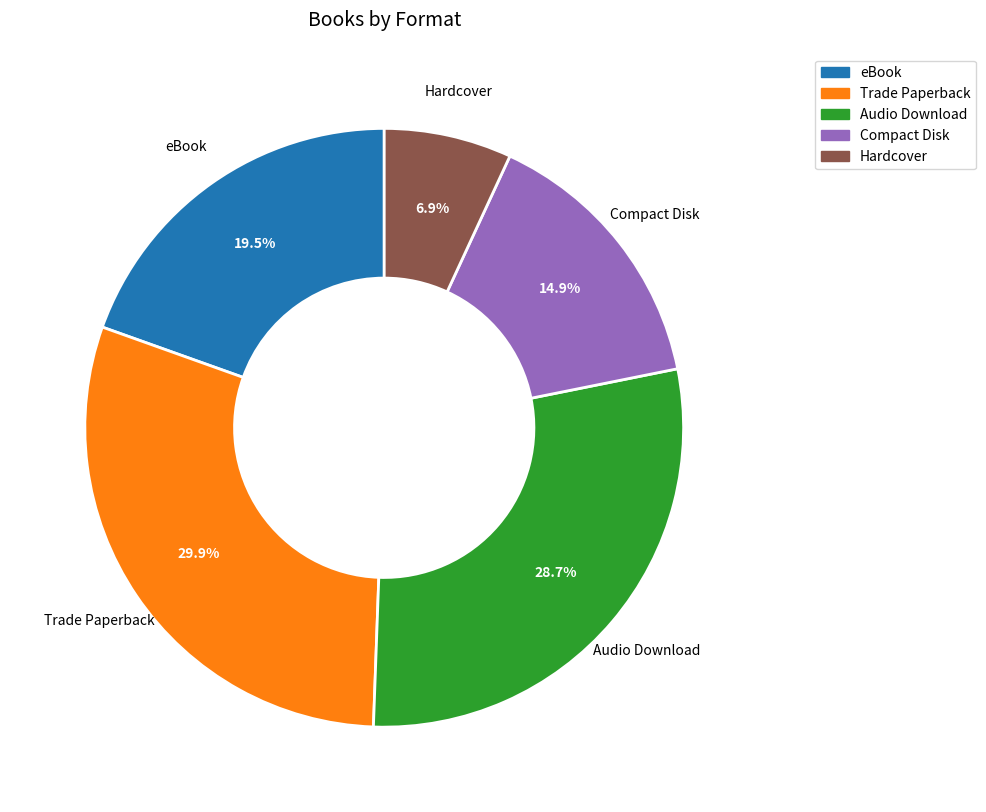

Between Audio Download and Compact Disk, which is larger?

Audio Download